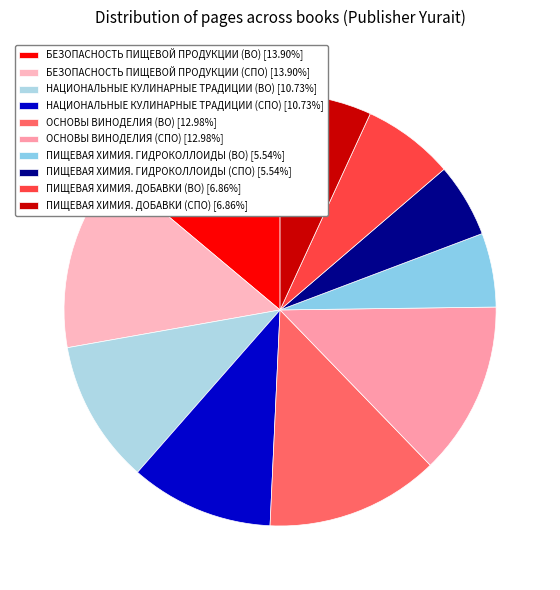

Does ПИЩЕВАЯ ХИМИЯ. ДОБАВКИ (ВО) represent more than half of the total?

No